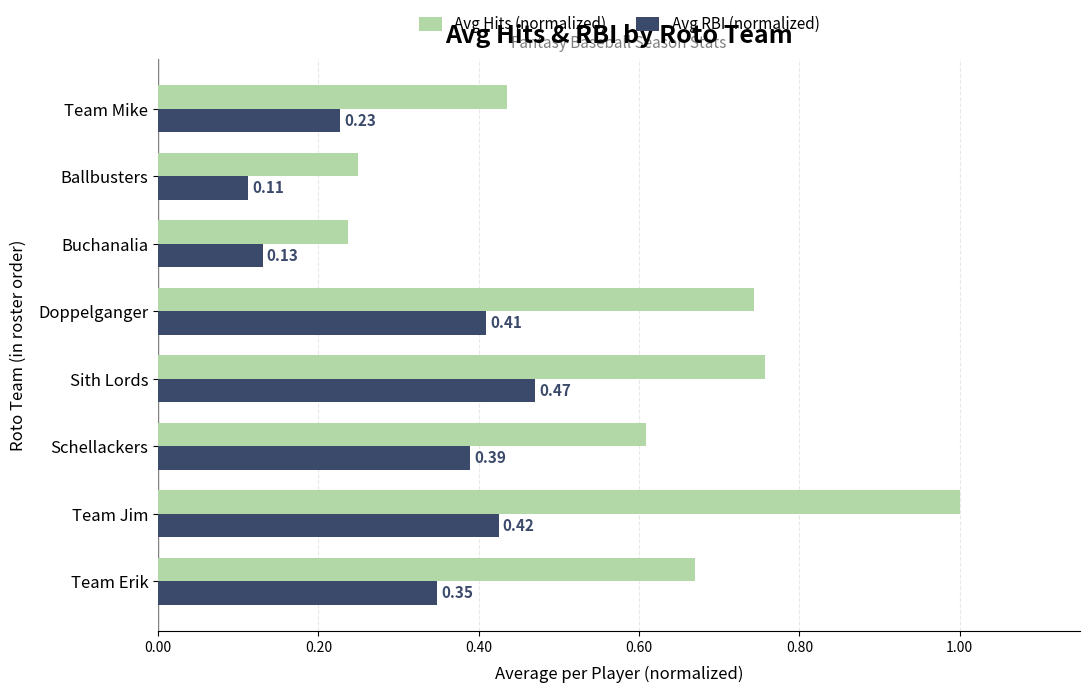

Where is Avg RBI (normalized) nearest to the value 0?

Ballbusters